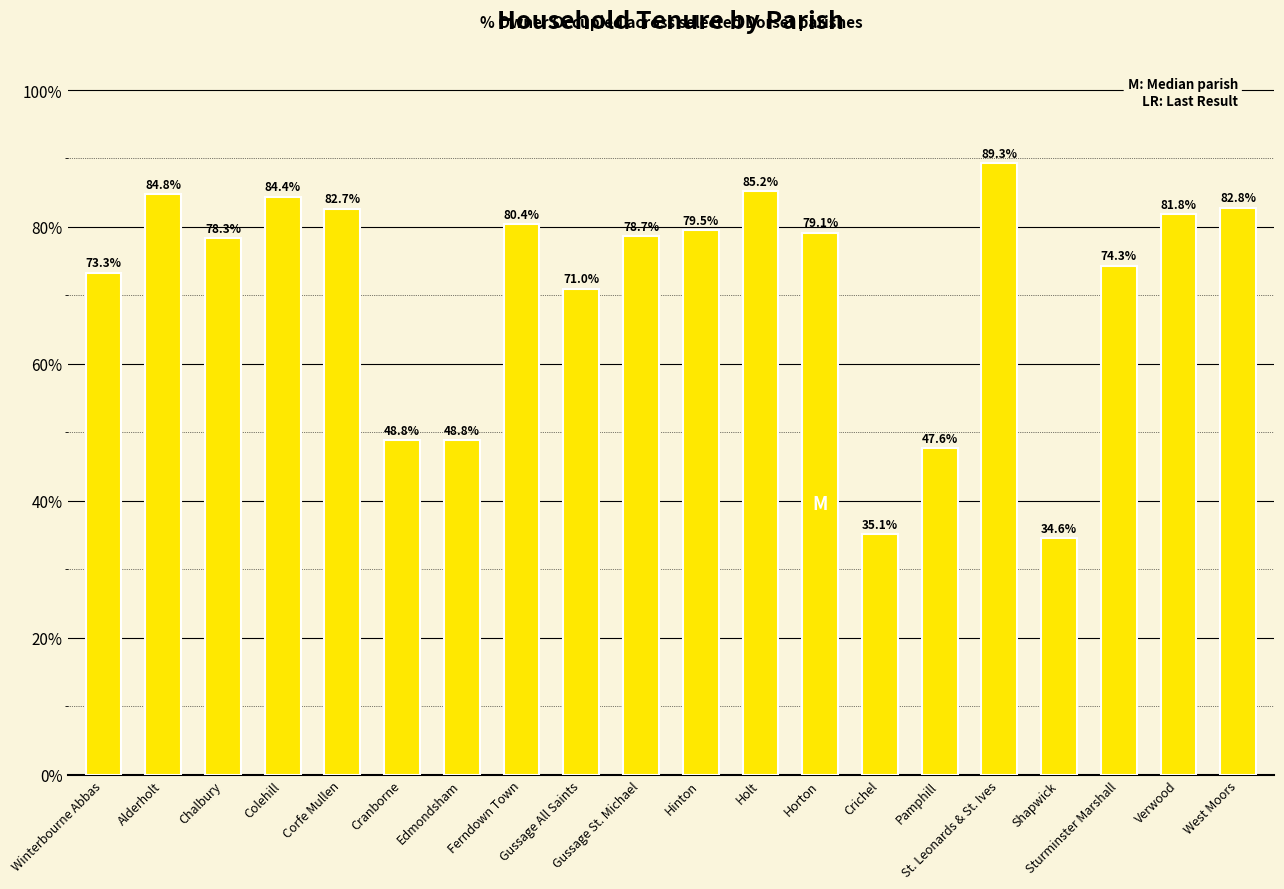

What is the label of the 20th bar from the right?

Winterbourne Abbas